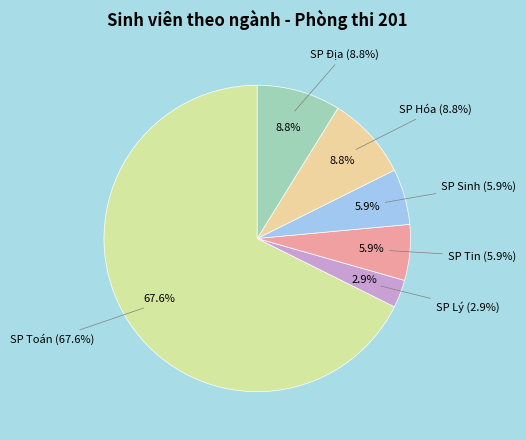

Approximately how many times larger is the value at SP Lý compared to SP Sinh?

0.5